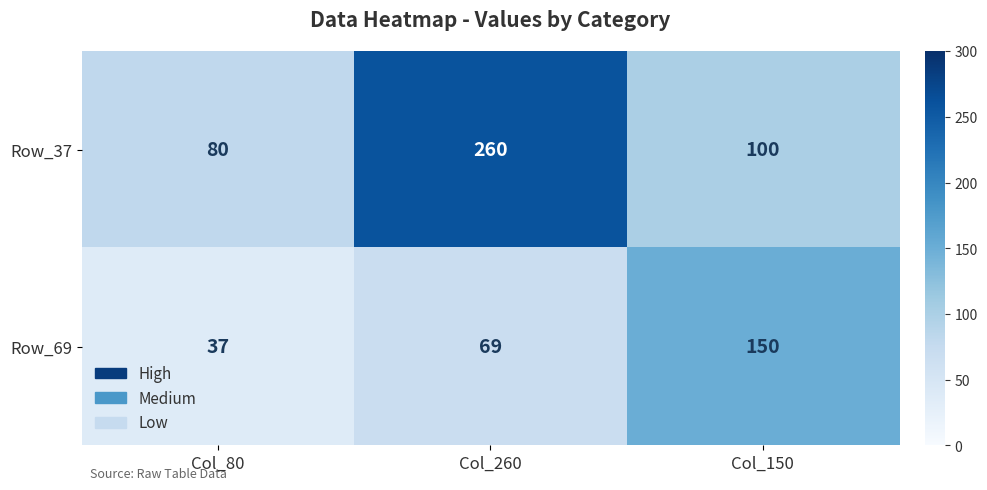

How many Row_37 values are between 80 and 260?

3